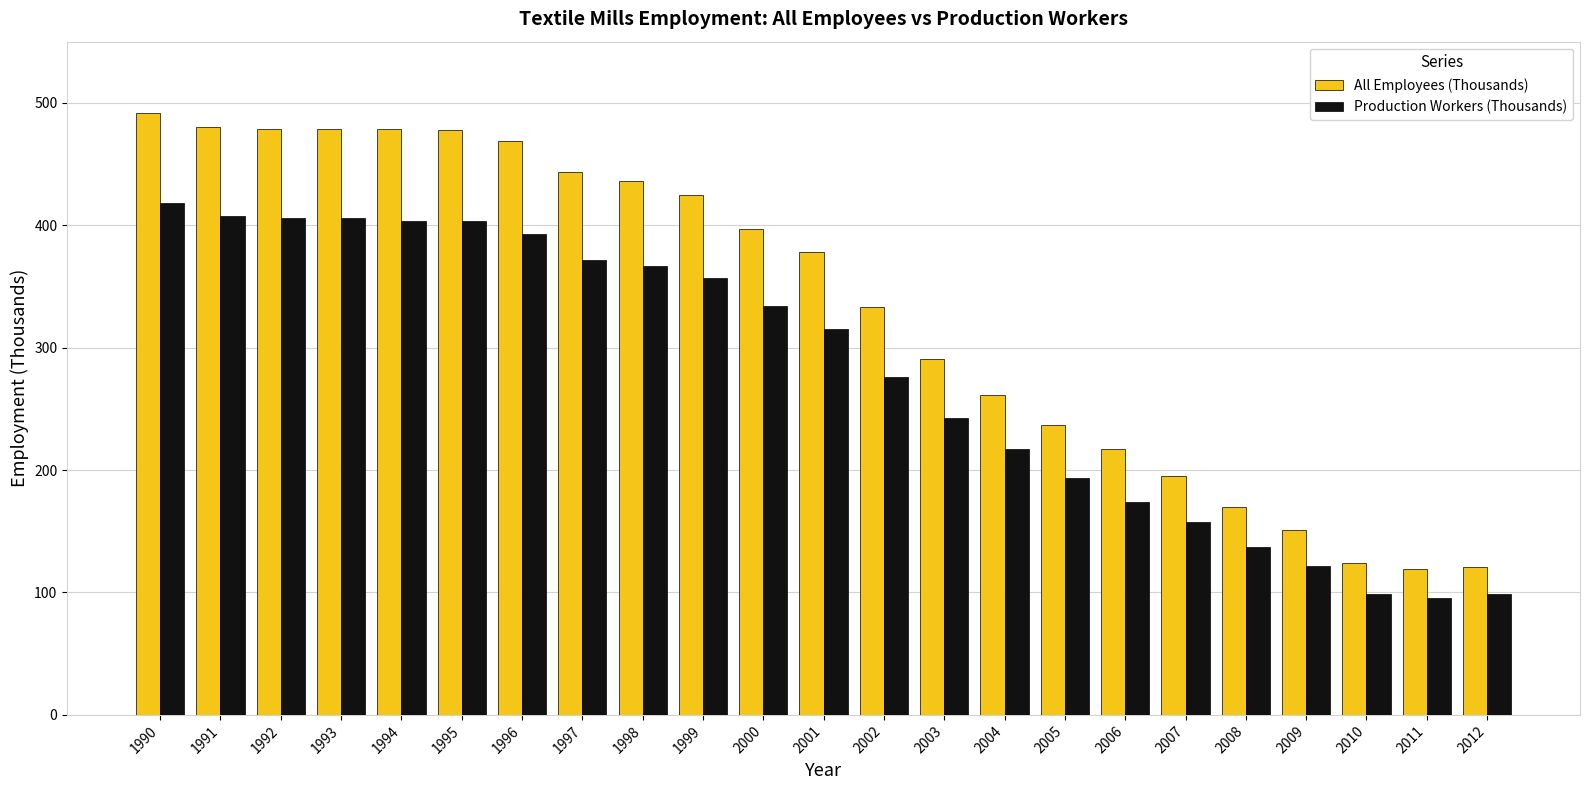

Is the value of All Employees (Thousands) at 2002 greater than the value of Production Workers (Thousands) at 1991?

No